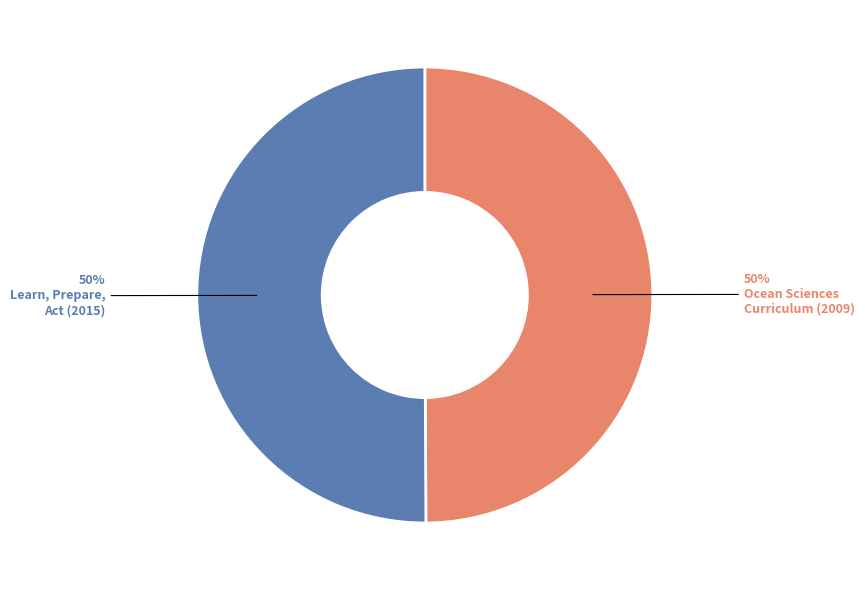

To the nearest percent, what is the average slice percentage?

50%